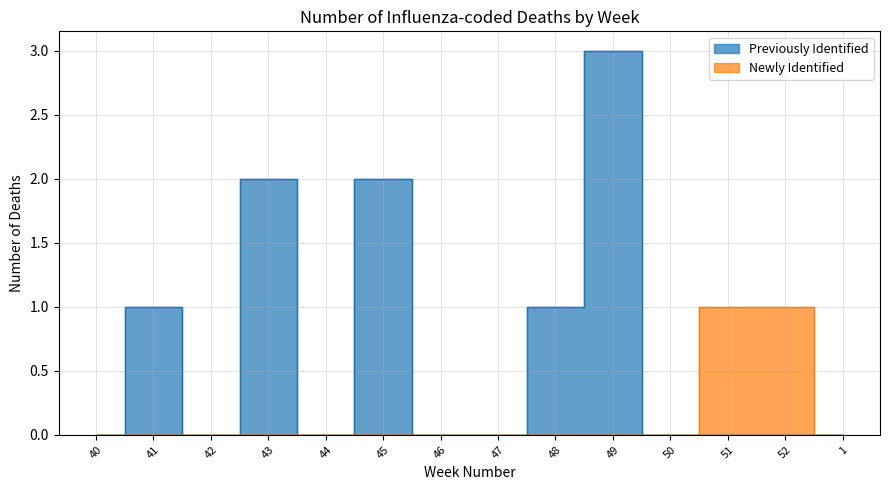

Does the chart display data point markers on the line(s)?

No